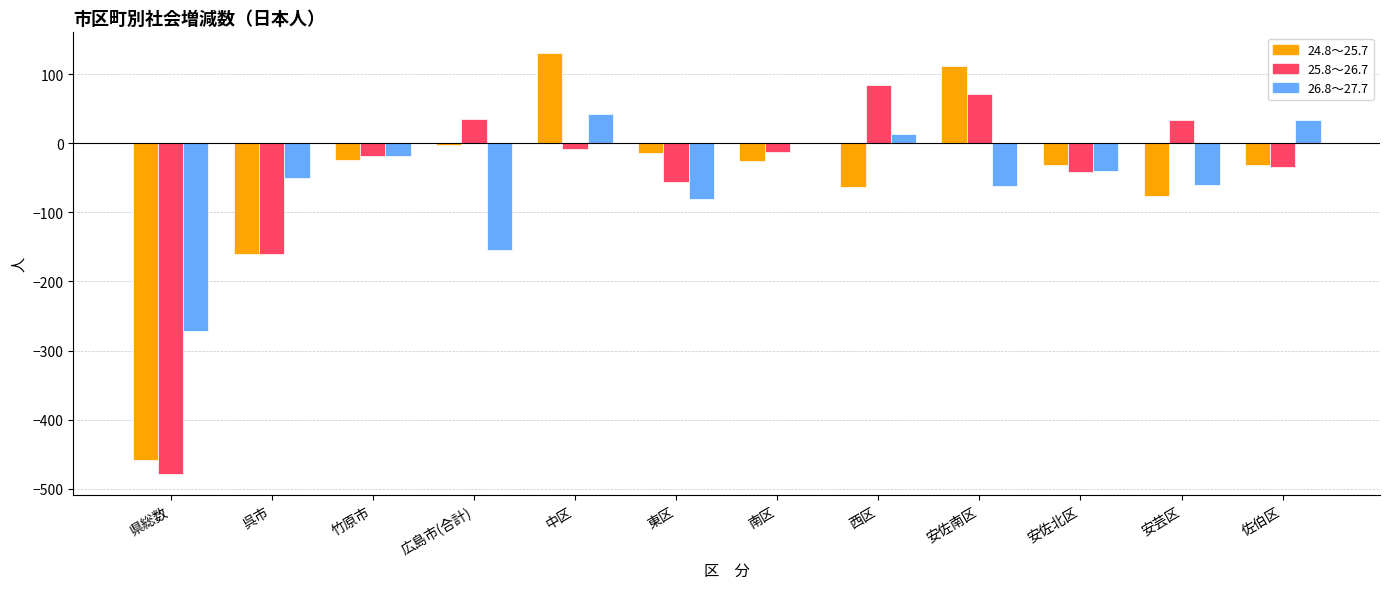

How many groups of bars are there?

12